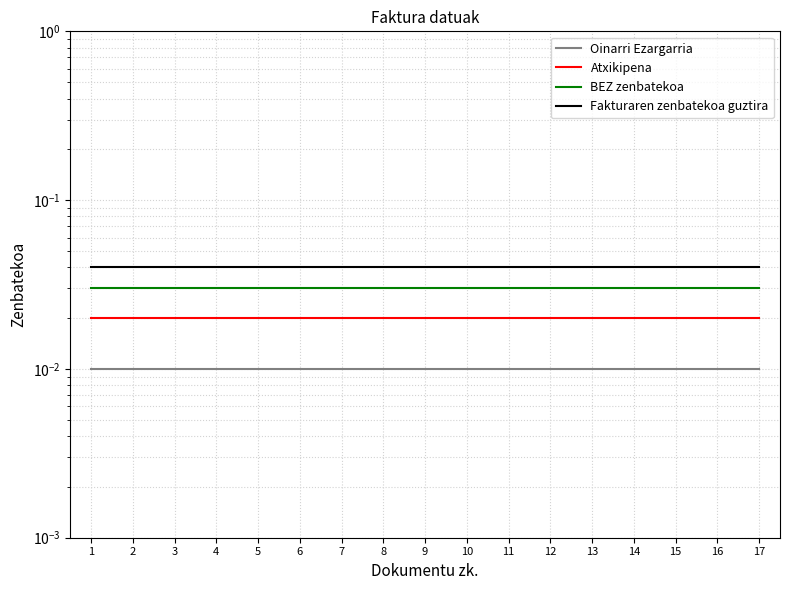

How many lines are shown in the chart?

4